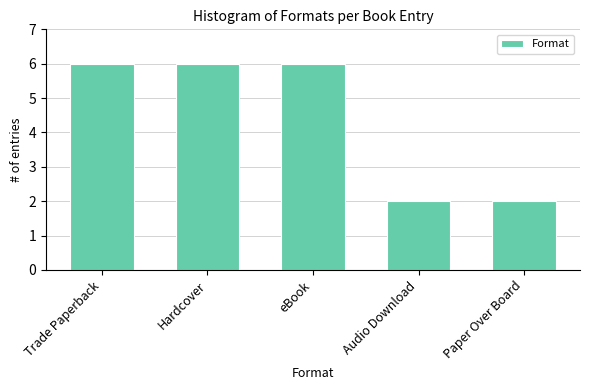

Reading left to right, list all the values displayed in this chart.

6	6	6	2	2